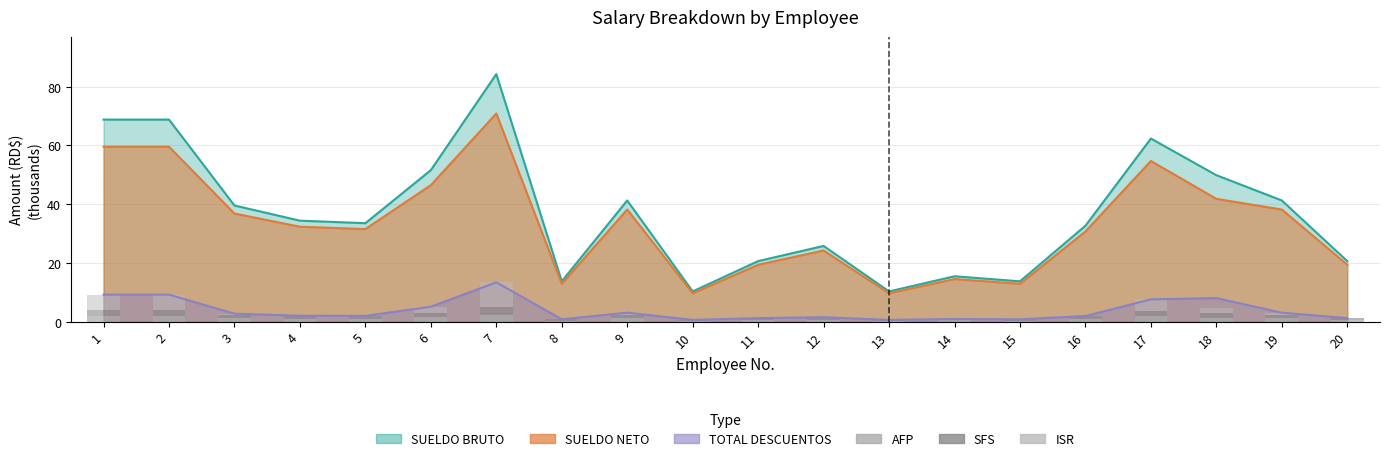

What is the highest value of the ISR series?

8.4